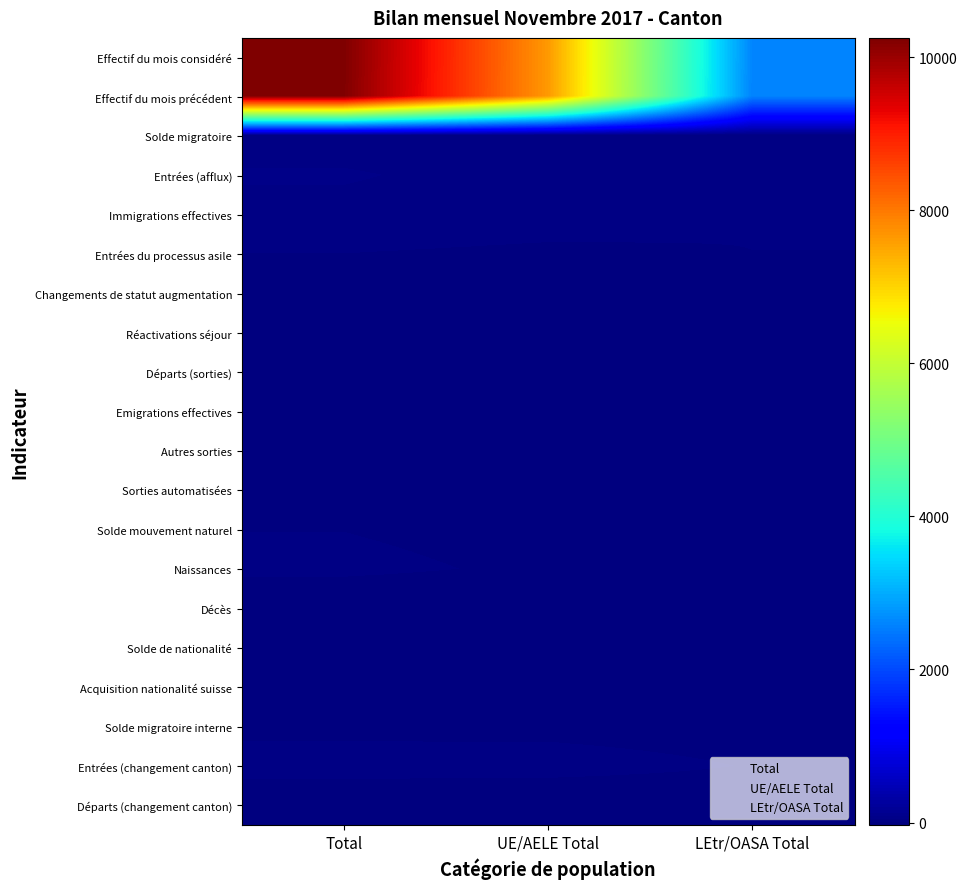

Which series changed the most between Total and LEtr/OASA Total?

Effectif du mois considéré